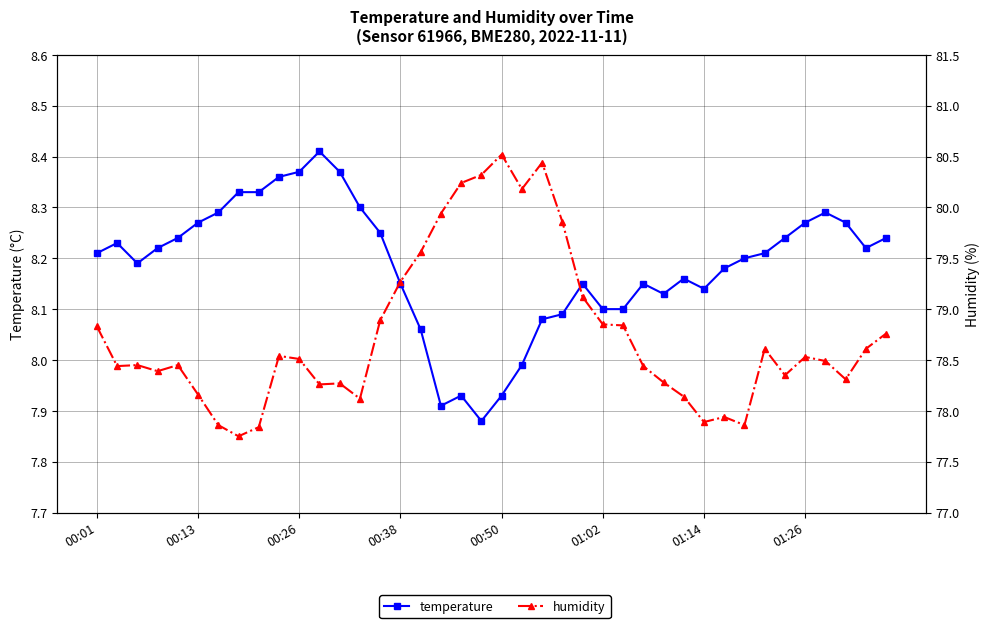

Reading right to left, extract all data points from this chart.

temperature: 8.2	8.2	8.3	8.3	8.3	8.2	8.2	8.2	8.2	8.1	8.2	8.1	8.2	8.1	8.1	8.2	8.1	8.1	8.0	7.9	7.9	7.9	7.9	8.1	8.2	8.2	8.3	8.4	8.4	8.4	8.4	8.3	8.3	8.3	8.3	8.2	8.2	8.2	8.2	8.2
humidity: 78.8	78.6	78.3	78.5	78.5	78.3	78.6	77.9	77.9	77.9	78.1	78.3	78.4	78.8	78.8	79.1	79.9	80.4	80.2	80.5	80.3	80.2	79.9	79.6	79.3	78.9	78.1	78.3	78.3	78.5	78.5	77.8	77.8	77.9	78.2	78.5	78.4	78.5	78.4	78.8